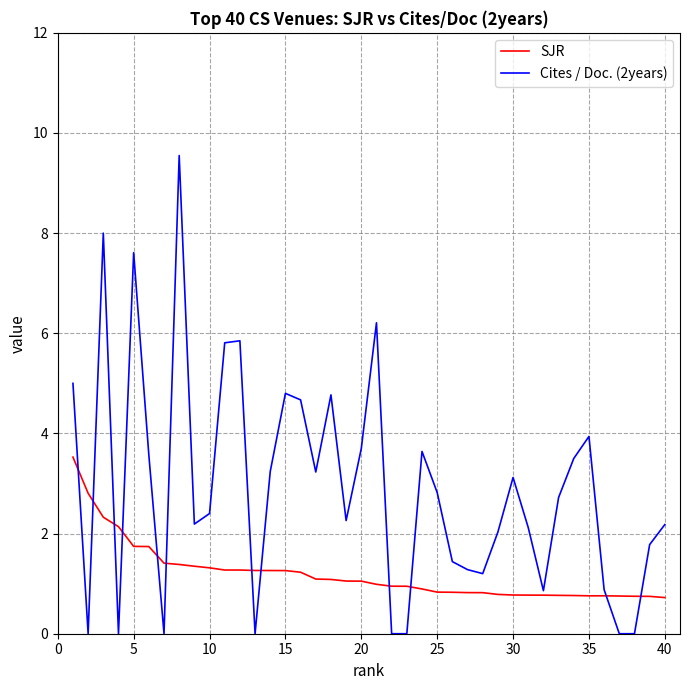

What is the difference between the maximum and minimum values in the SJR series?

2.8